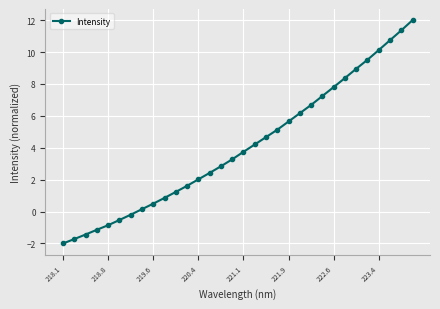

True or false: the data has more than 0 interior local peaks.

False